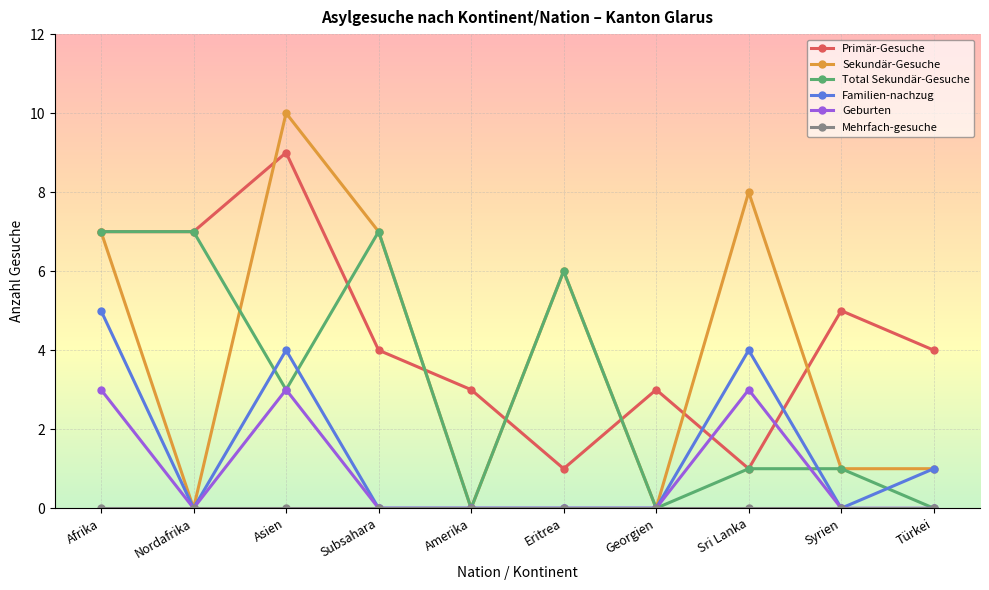

What is the difference between the highest and lowest values at Eritrea?

6